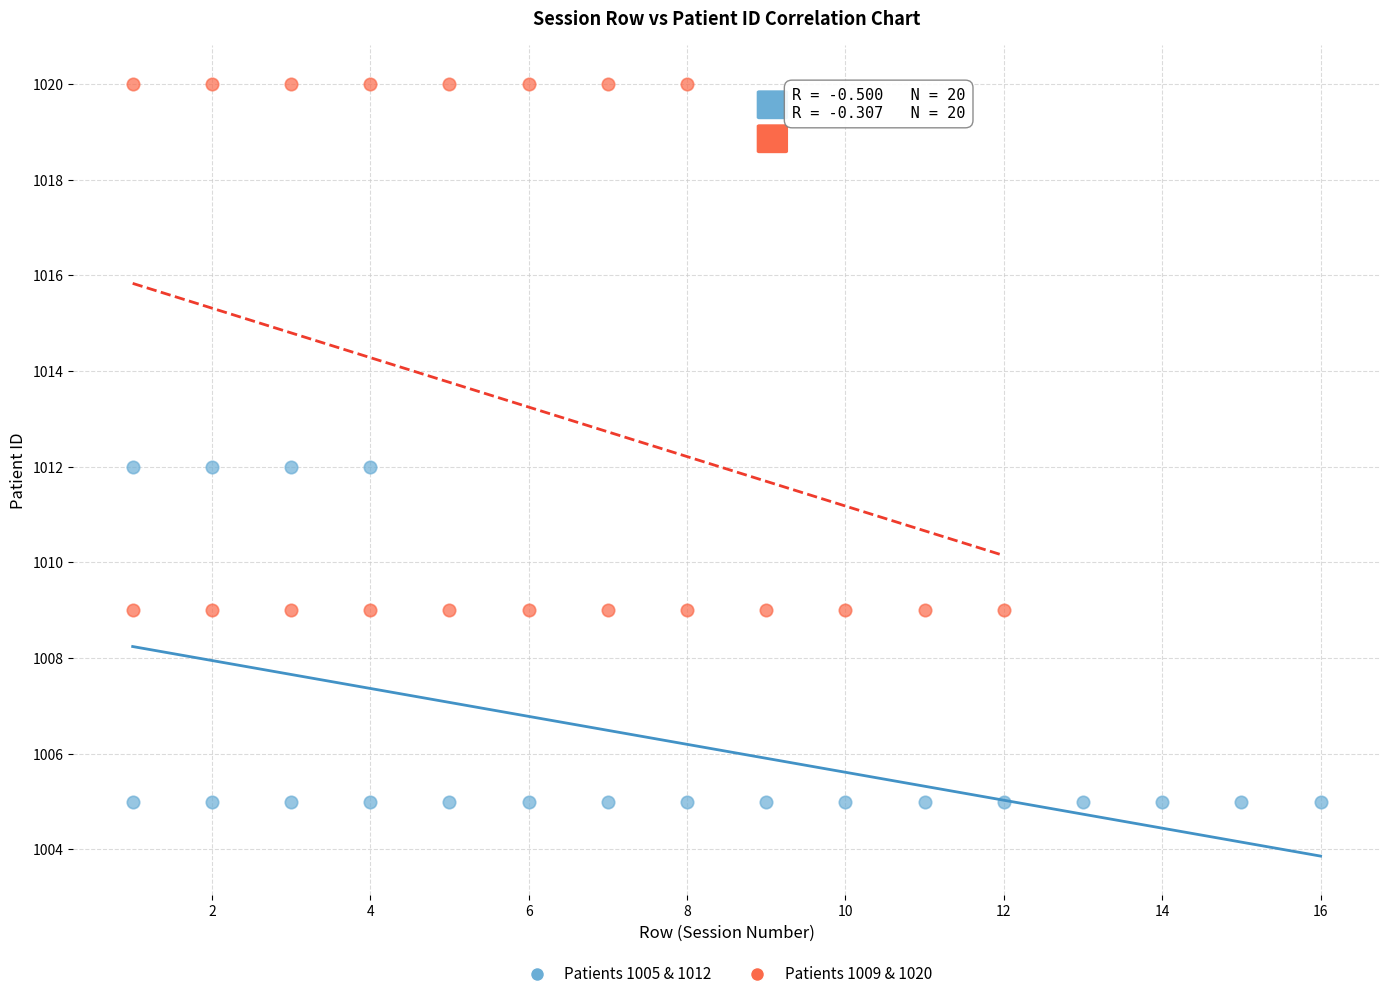

Which series has the widest spread of Y values?

Patients 1009 & 1020